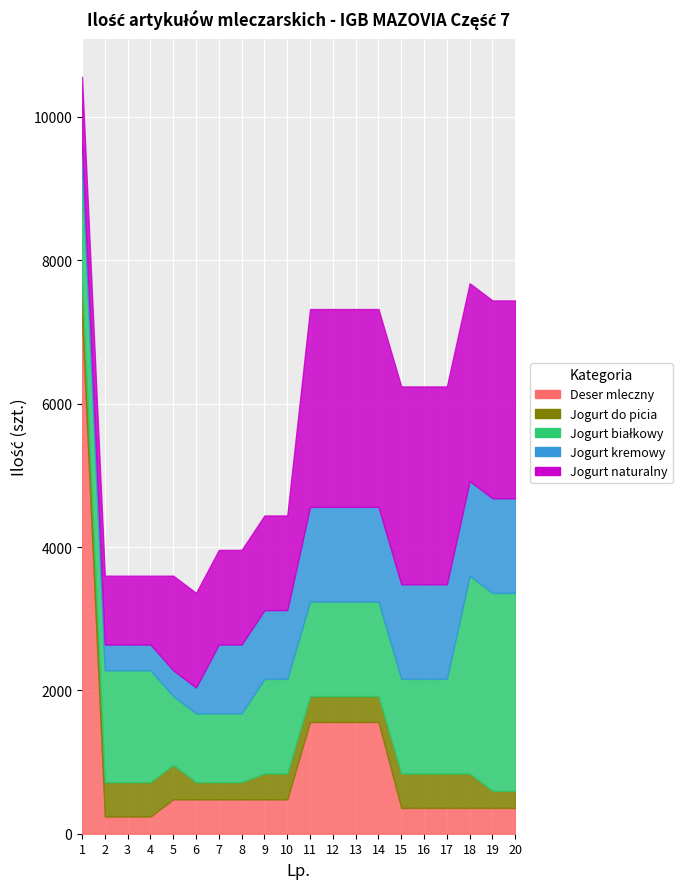

List the series in order of their peak value, highest first.

Deser mleczny, Jogurt białkowy, Jogurt naturalny, Jogurt kremowy, Jogurt do picia